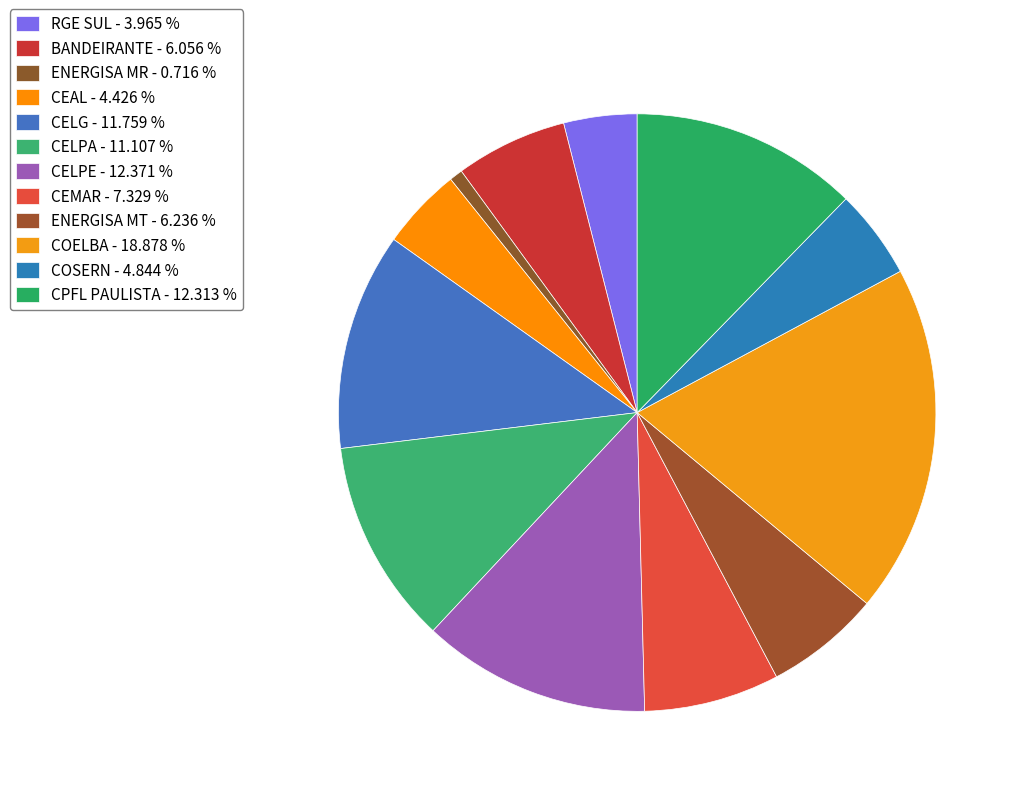

Rank the categories by value from highest to lowest.

COELBA, CELPE, CPFL PAULISTA, CELG, CELPA, CEMAR, ENERGISA MT, BANDEIRANTE, COSERN, CEAL, RGE SUL, ENERGISA MR